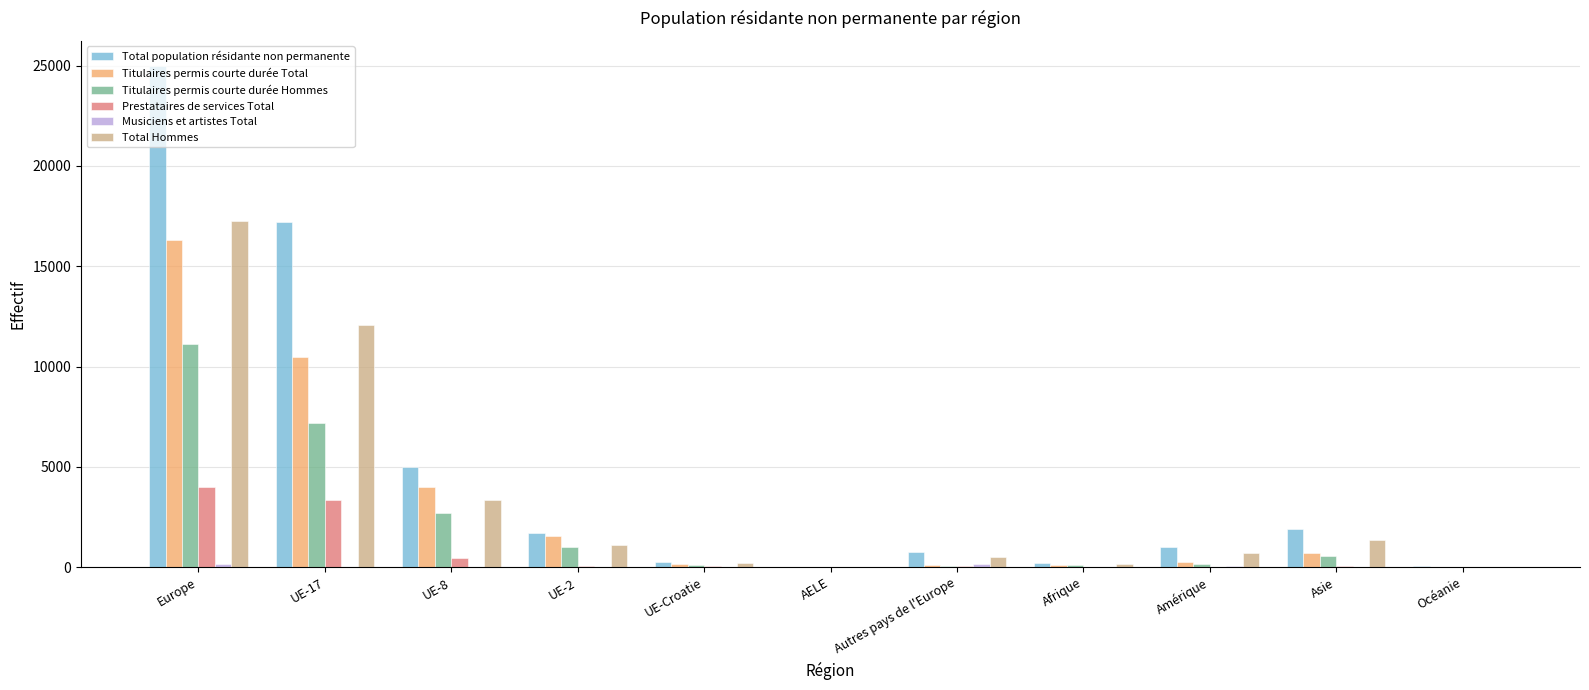

What is the sum of all Titulaires permis courte durée Hommes values?

23100